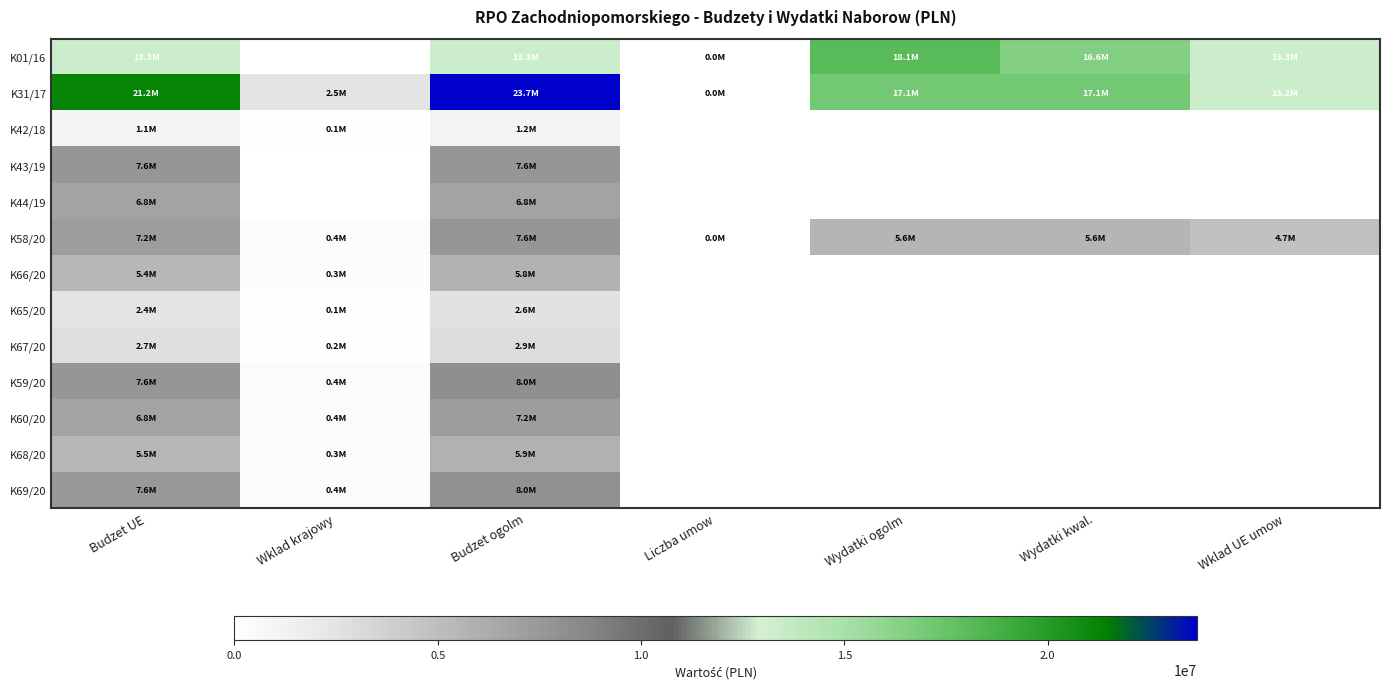

At which category is the sum across all series the highest?

Budzet ogolm